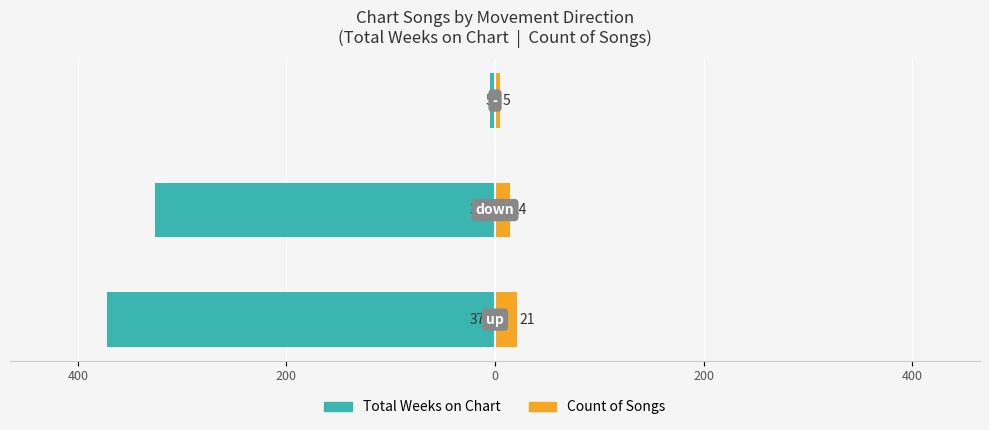

Reading left to right, extract all data points from this chart.

Total Weeks on Chart: 600=-372	400=-326	200=-5
Count of Songs: 600=21	400=14	200=5